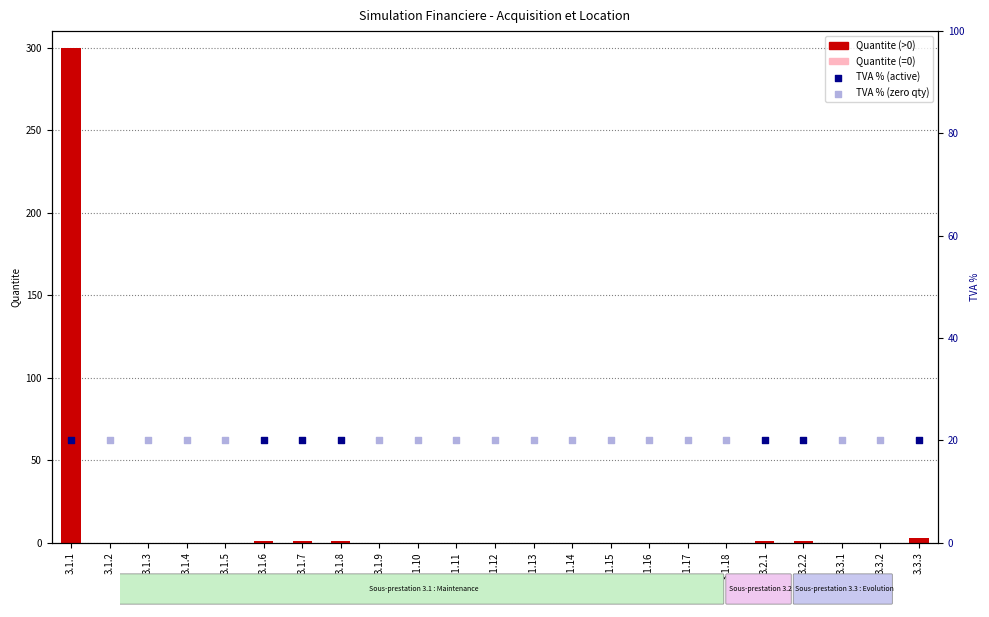

What is the change in value from 3.1.5 to 3.1.6?

+1